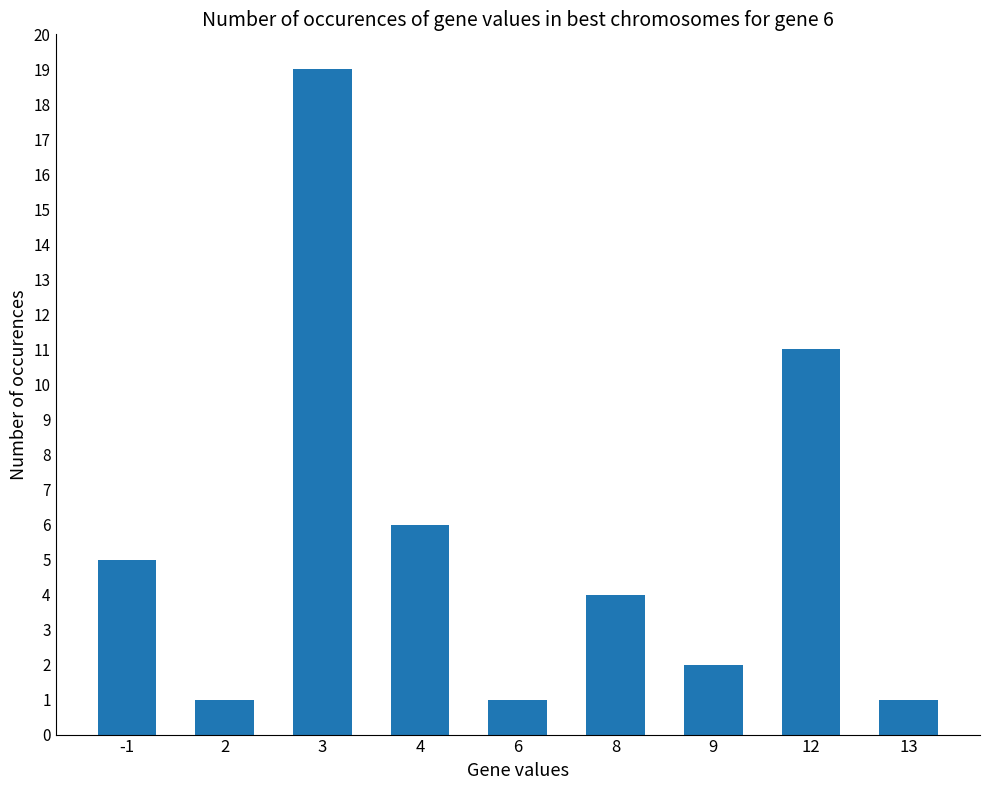

What is the sum of all values?

50